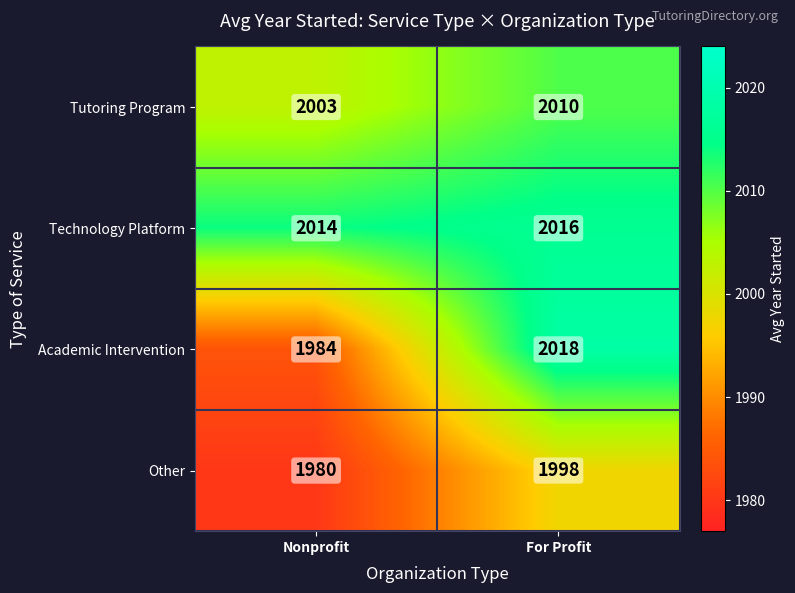

What is the maximum value for Other?

1998